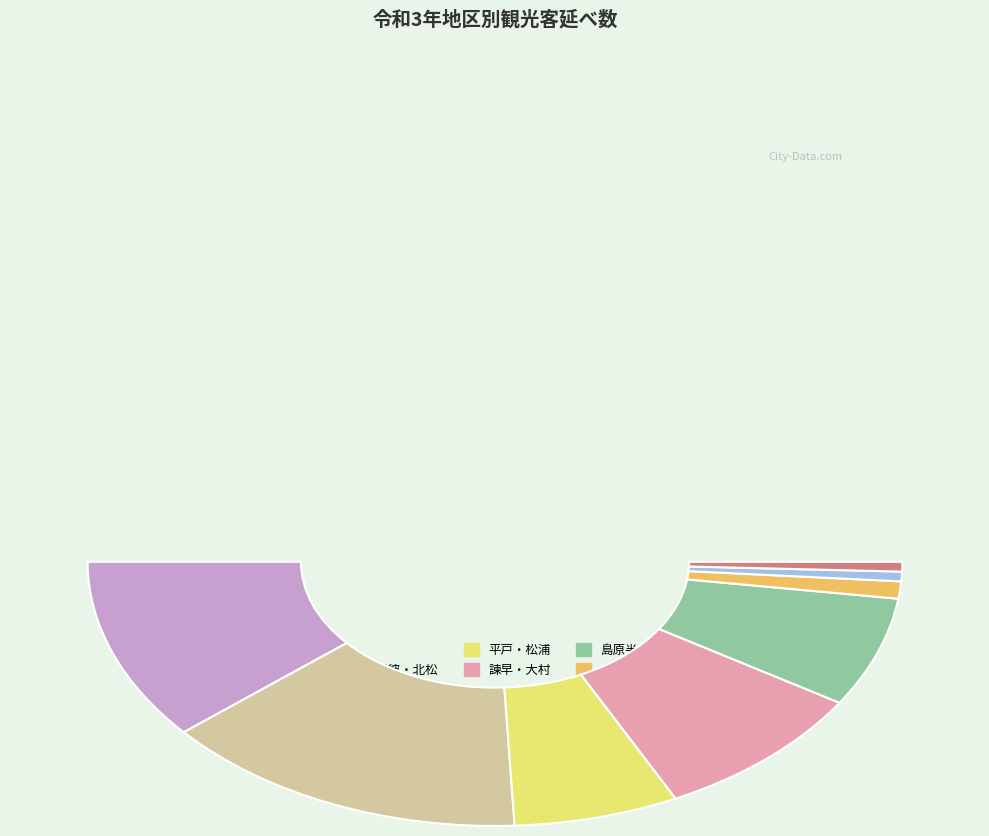

Which category has the biggest portion of the pie?

佐世保・西海・東彼・北松